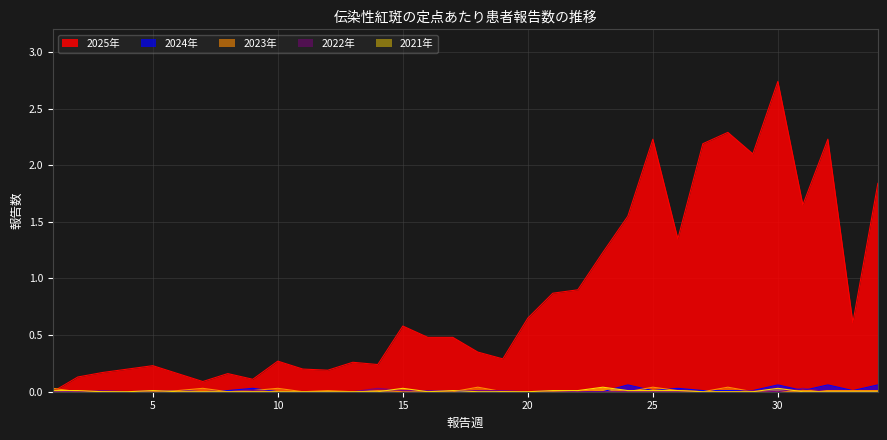

Is the value of 2023年 at 12 greater than the value of 2022年 at 32?

Yes